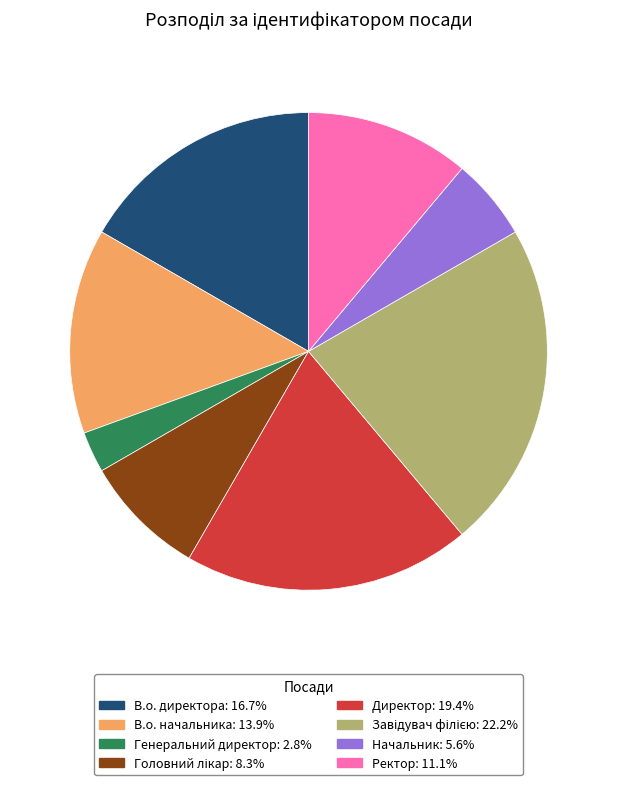

Which has a higher value, В.о. директора or В.о. начальника?

В.о. директора